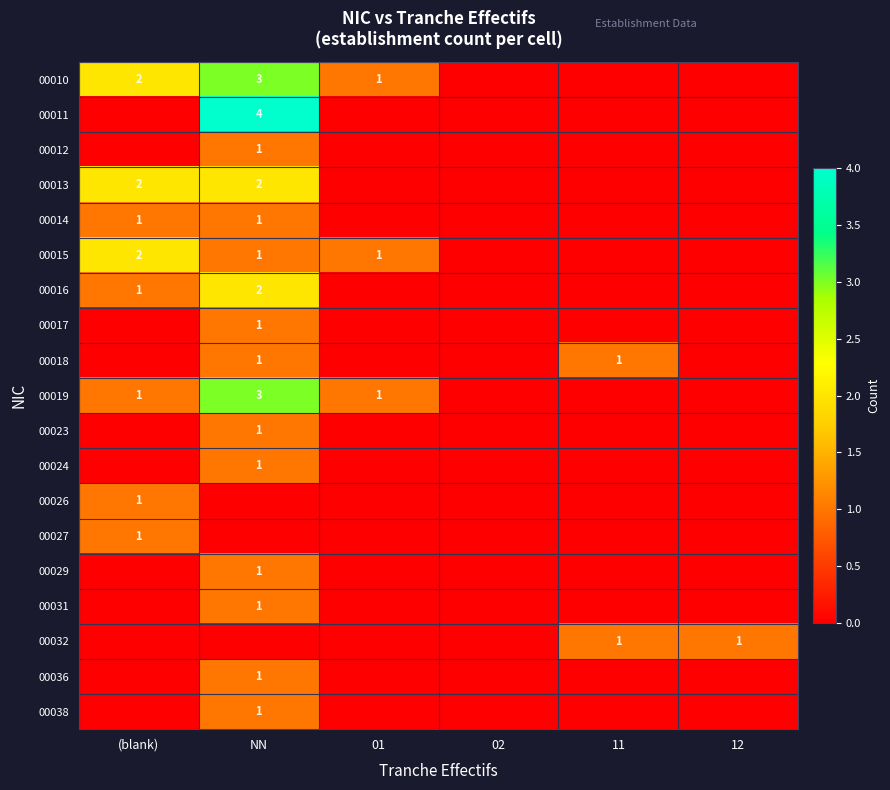

The 00013 series shows 2 at (blank). True or false?

True